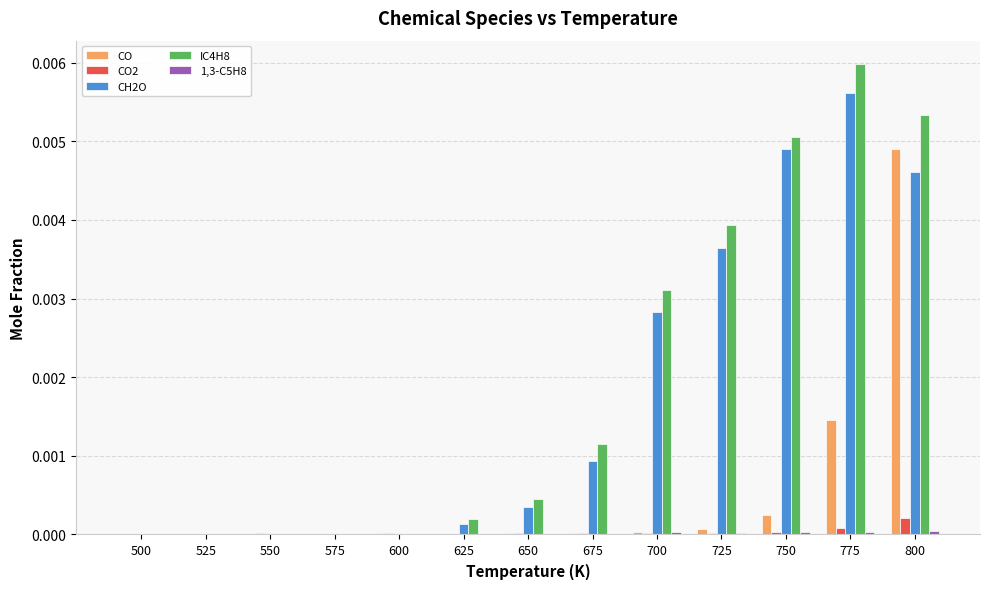

Are the bars horizontal?

No